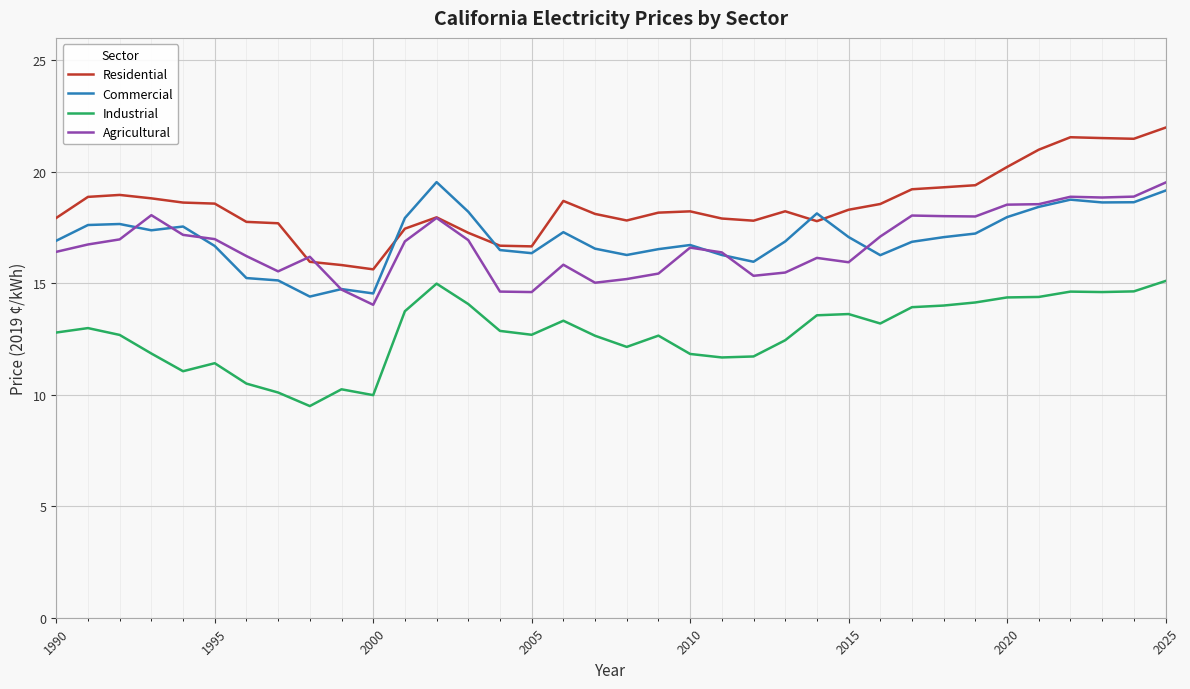

Which series has the largest total across all categories?

Residential